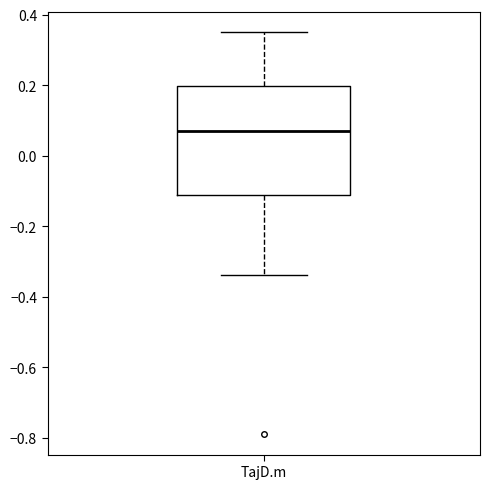

Transcribe this box plot: give where the median line is, the range the box spans, and where the two whiskers end, as read against the y-axis. The values are not printed on the chart, so give them approximately, as read against the axis.

median 0.08, box -0.10 to 0.20, whiskers -0.34 to 0.36